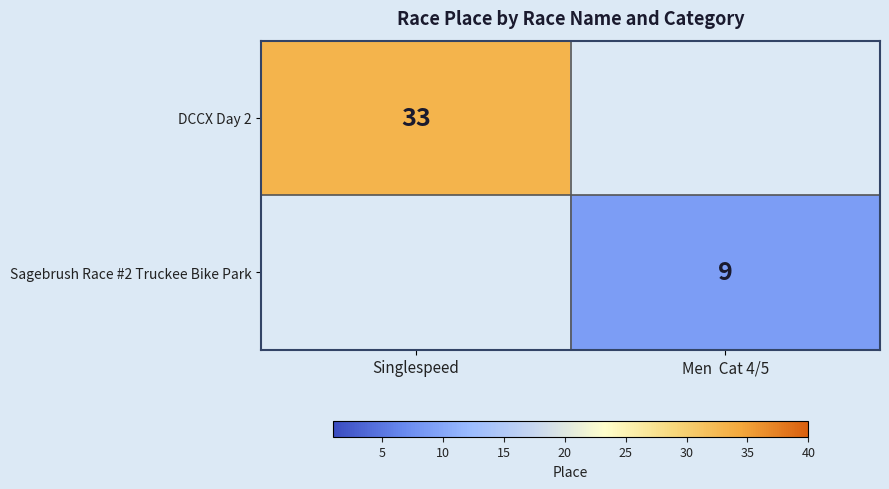

Is the value of Sagebrush Race #2 Truckee Bike Park at Men  Cat 4/5 greater than the value of DCCX Day 2 at Singlespeed?

No